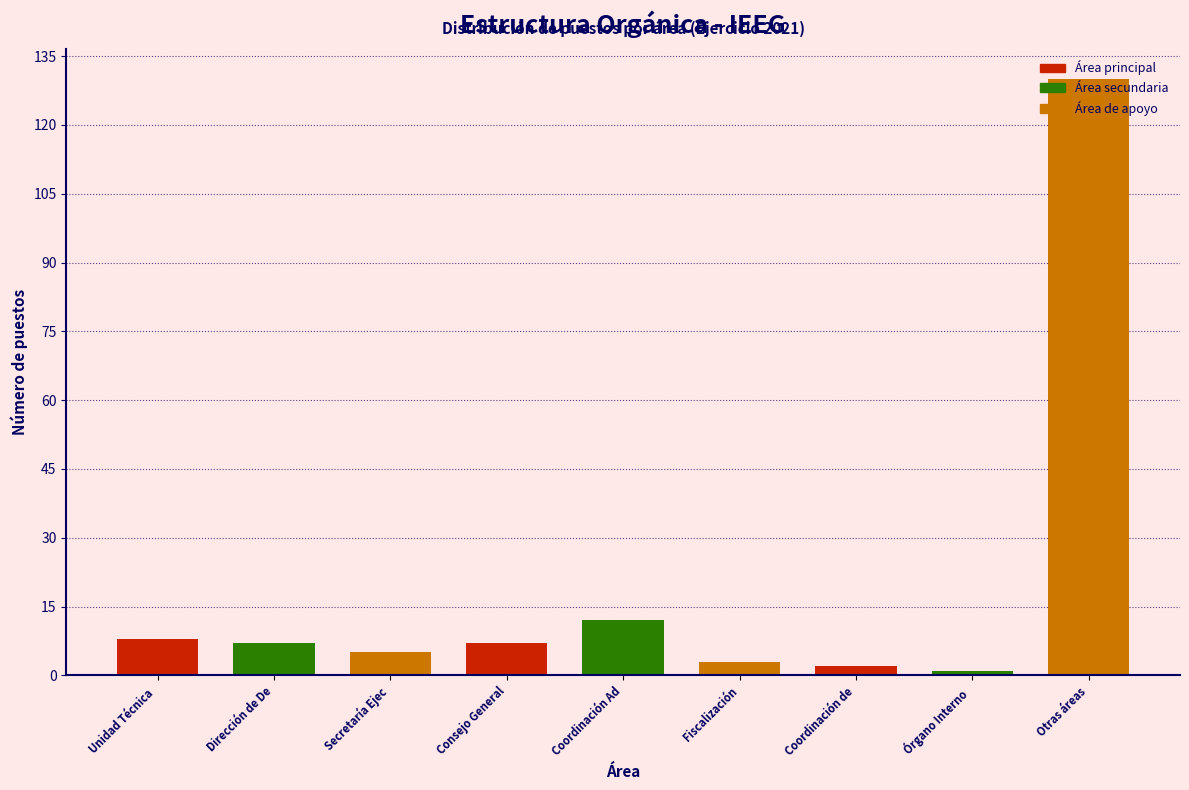

What is the ratio of the value at Coordinación Ad to the value at Consejo General?

1.7